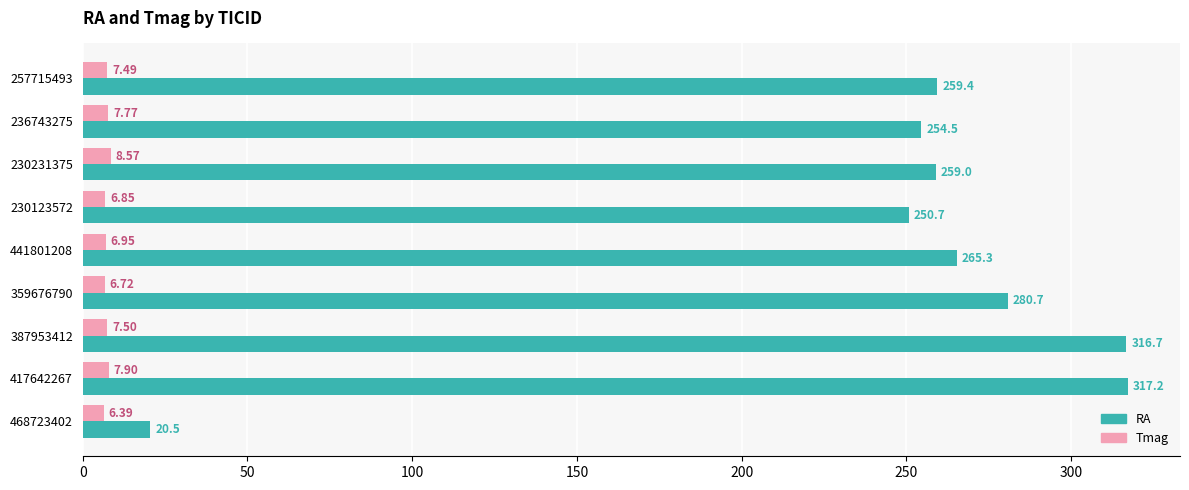

What is the difference between the maximum and minimum values in the RA series?

296.7